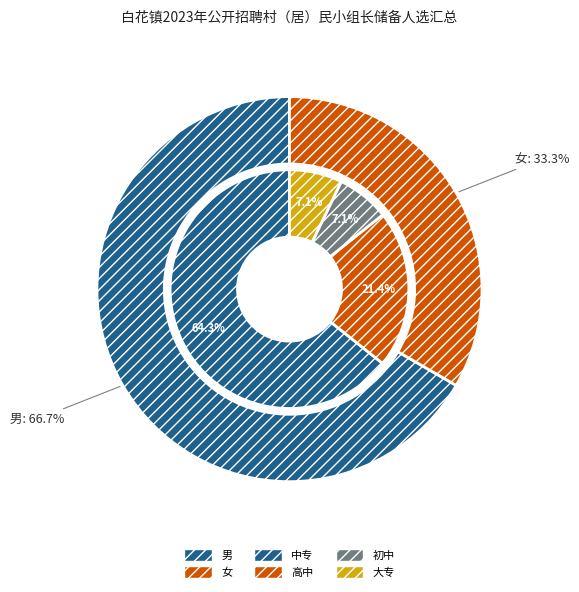

Rank the categories by value from highest to lowest.

男, 女